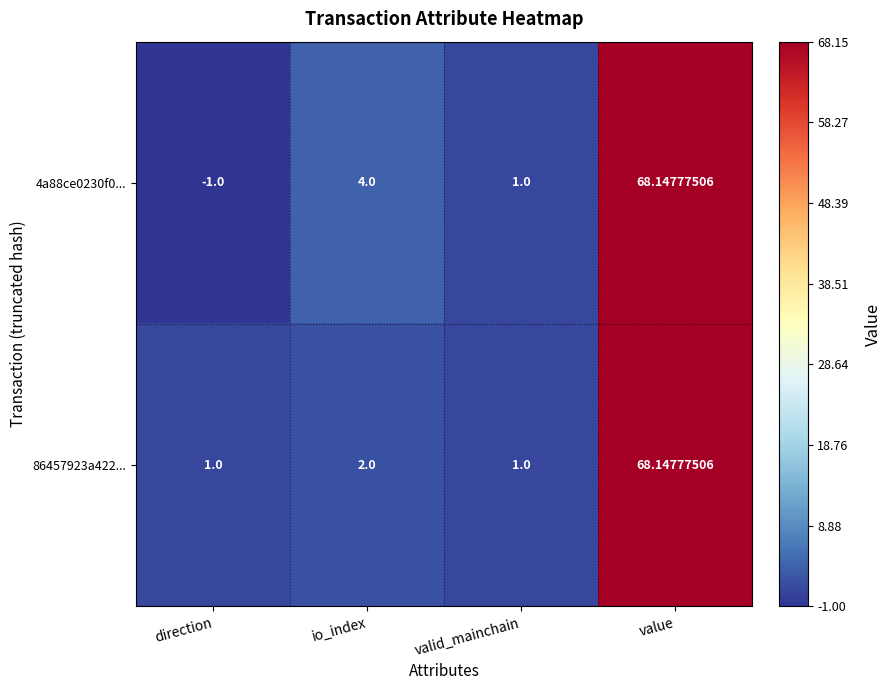

List the labels in order of 4a88ce0230f0... value, largest first.

value, io_index, valid_mainchain, direction